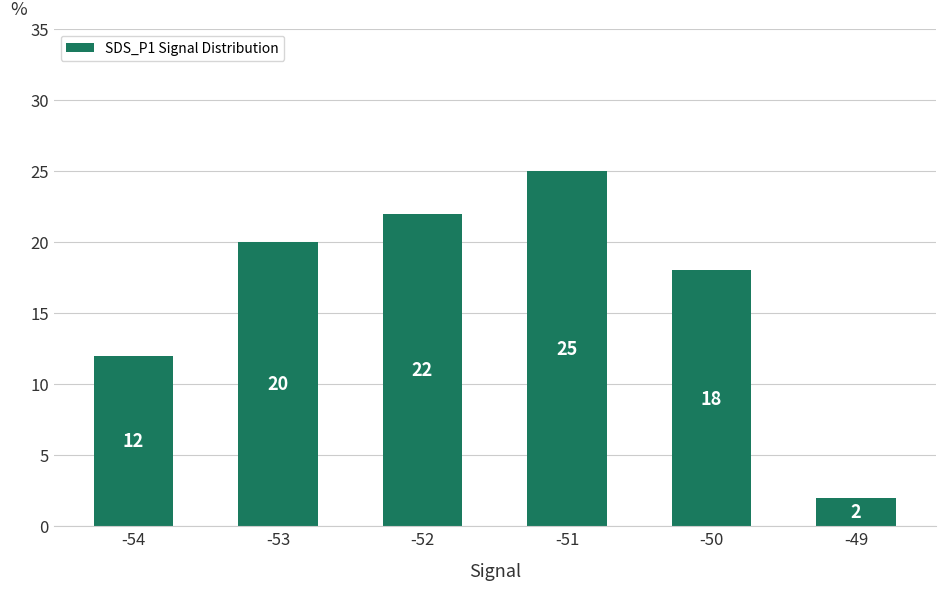

Read the value at -54.

12